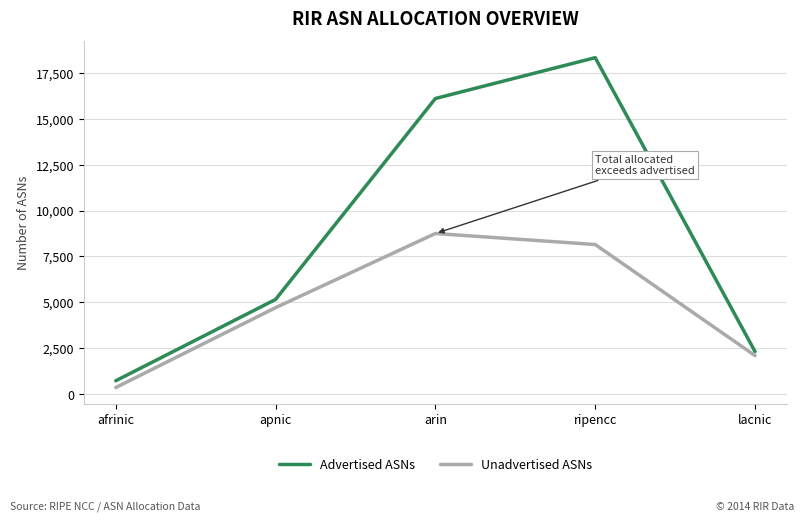

What is the total value across all series at afrinic?

1087